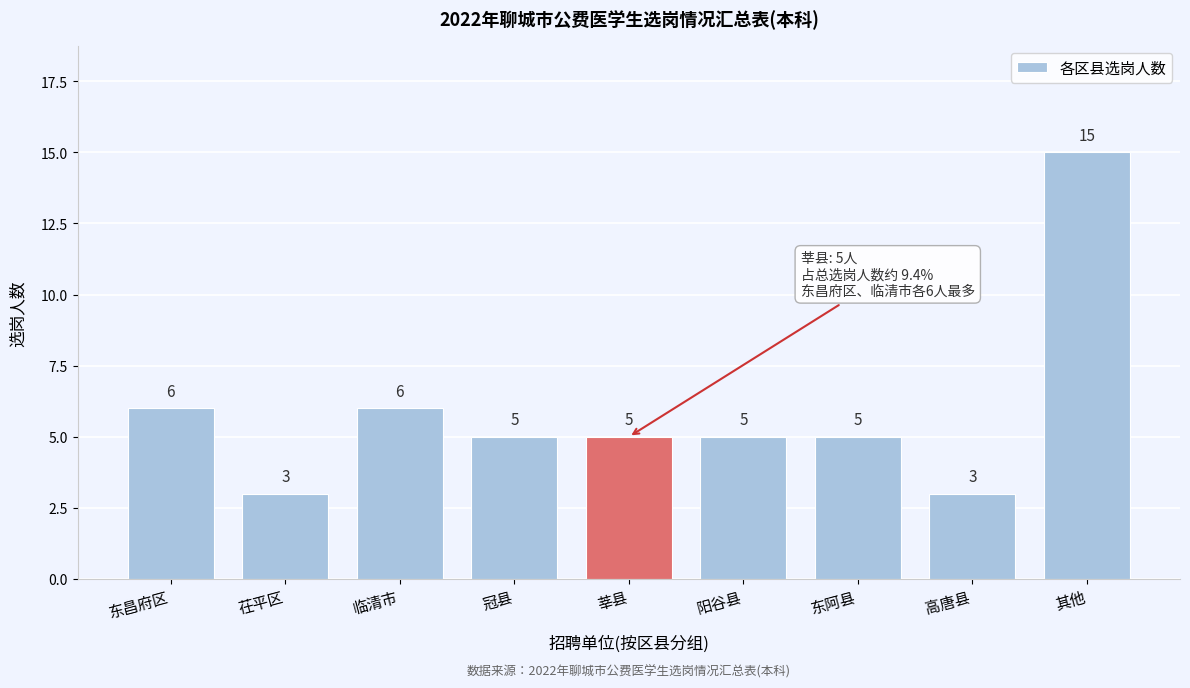

Reading right to left, extract all data points from this chart.

15	3	5	5	5	5	6	3	6